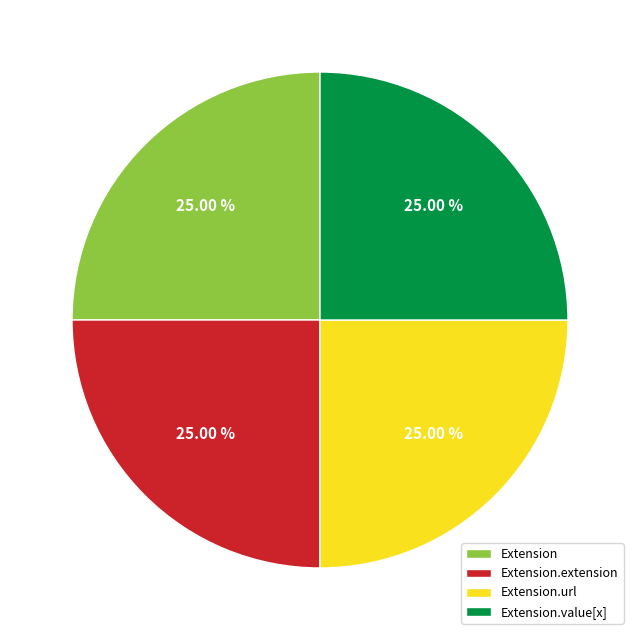

How many segments does this pie chart have?

4